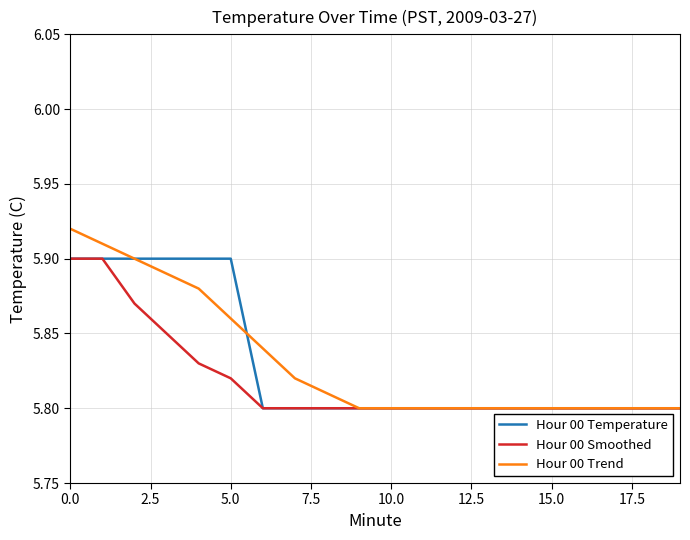

Which series has the largest range (max minus min)?

Hour 00 Trend